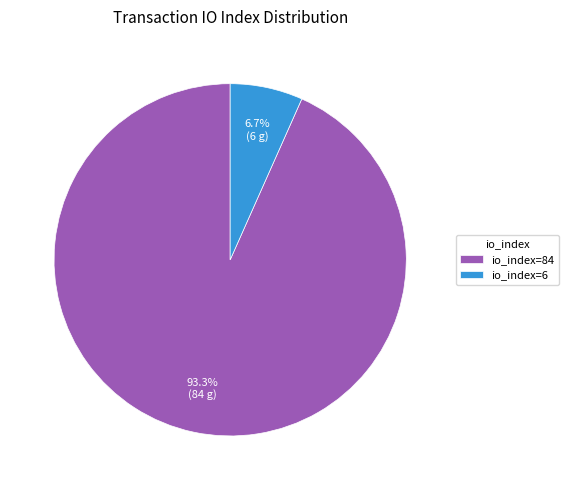

Which slice is the largest?

io_index=84